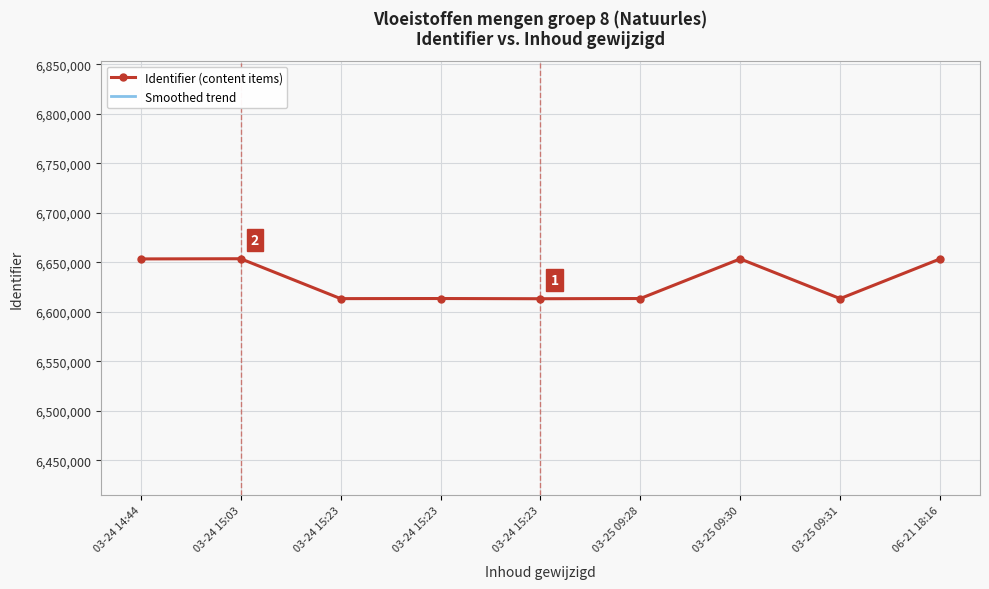

True or false: Smoothed trend and Identifier (content items) cross at least once.

False